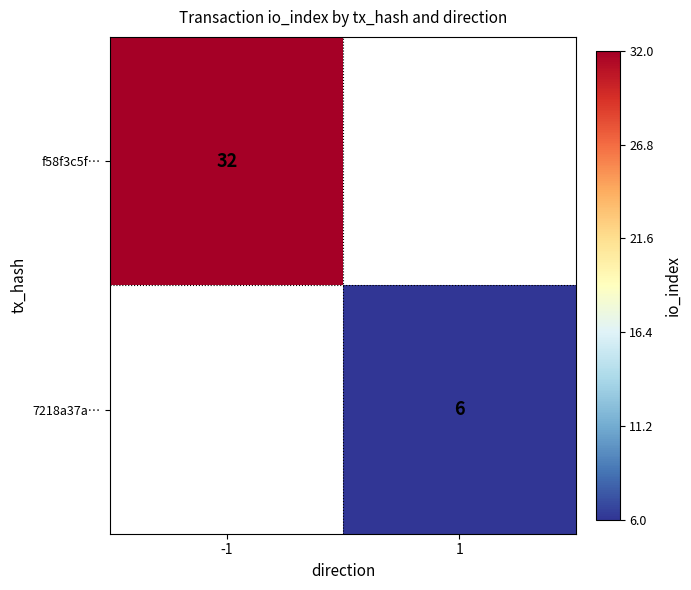

How many series are shown in this chart?

2